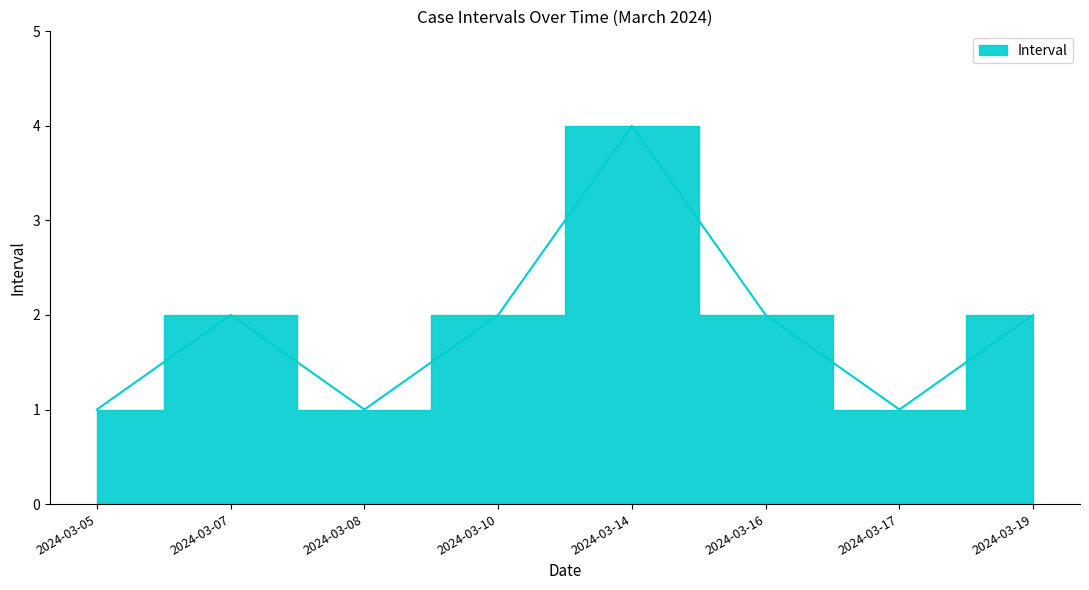

At which category does the data reach its first local peak?

2024-03-07